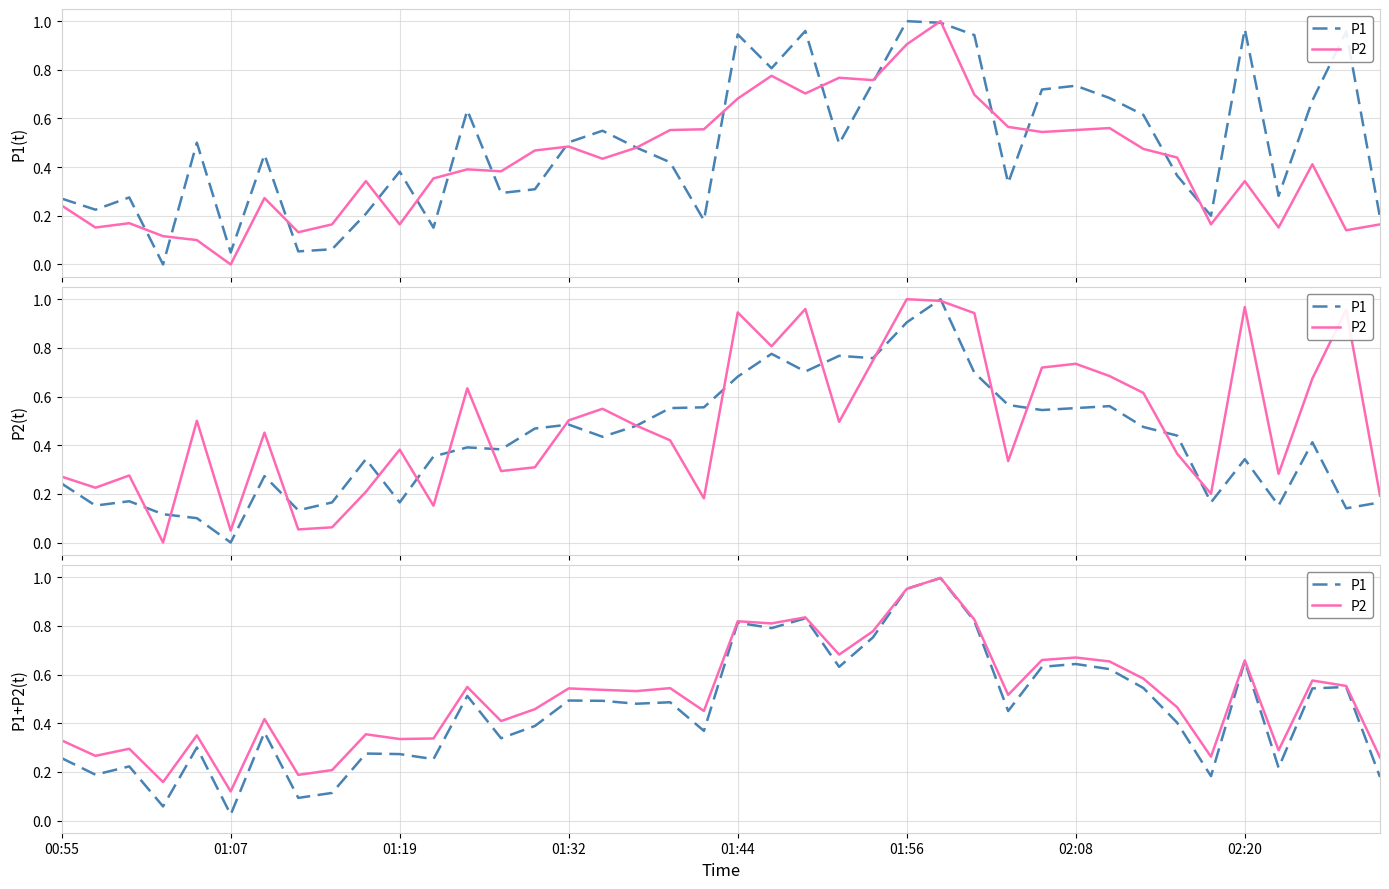

Rank the series by their average value, from highest to lowest.

P2, P1